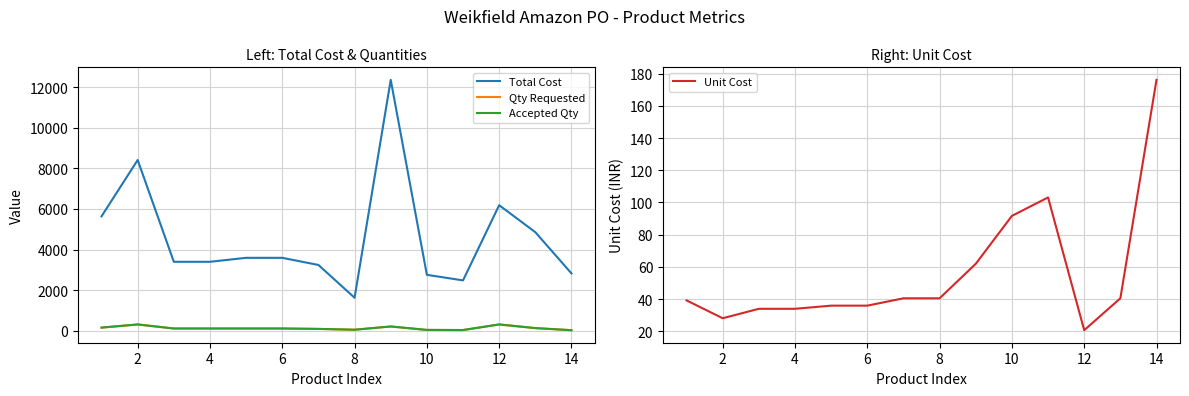

How many interior local valleys does the Qty Requested series have?

2